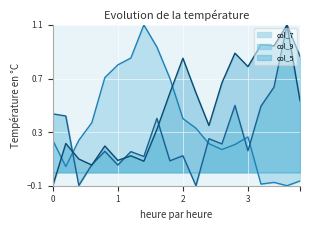

What is the sum of all col_7 values?

7.2